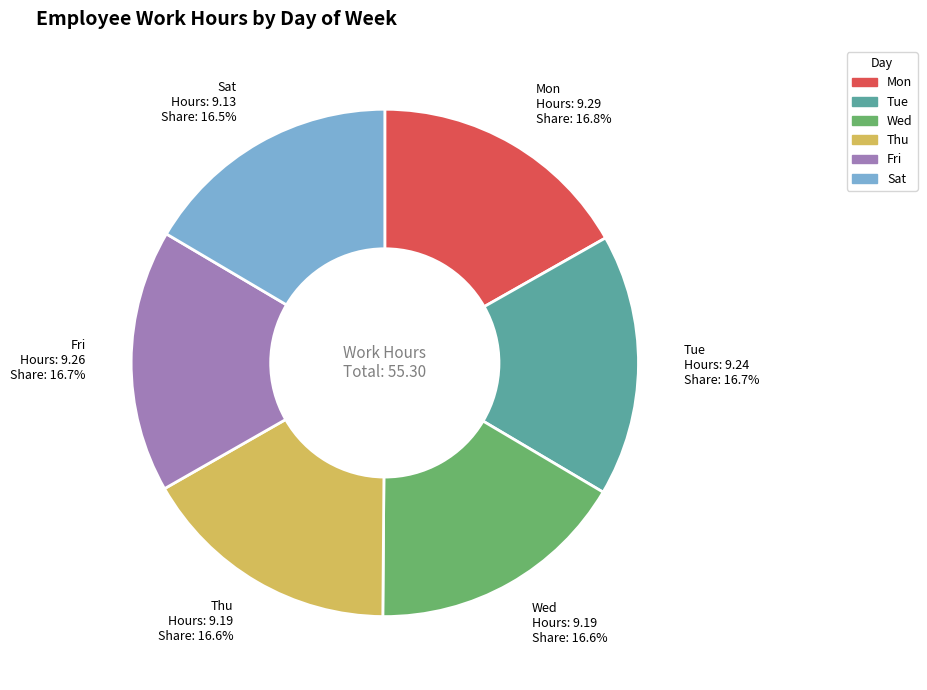

Does any single category account for the majority?

No